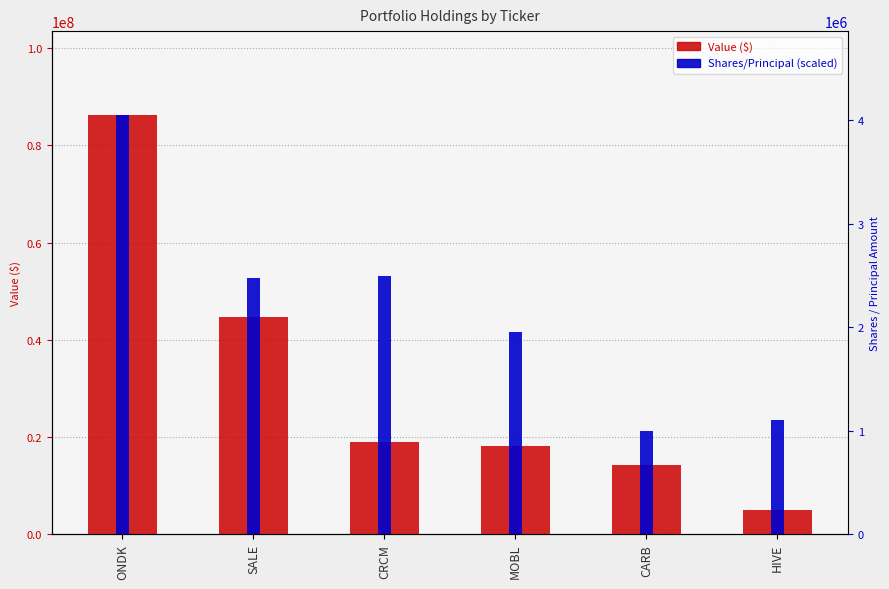

What is the value of the Value ($) bar at the 6th from the left?

4941000.0